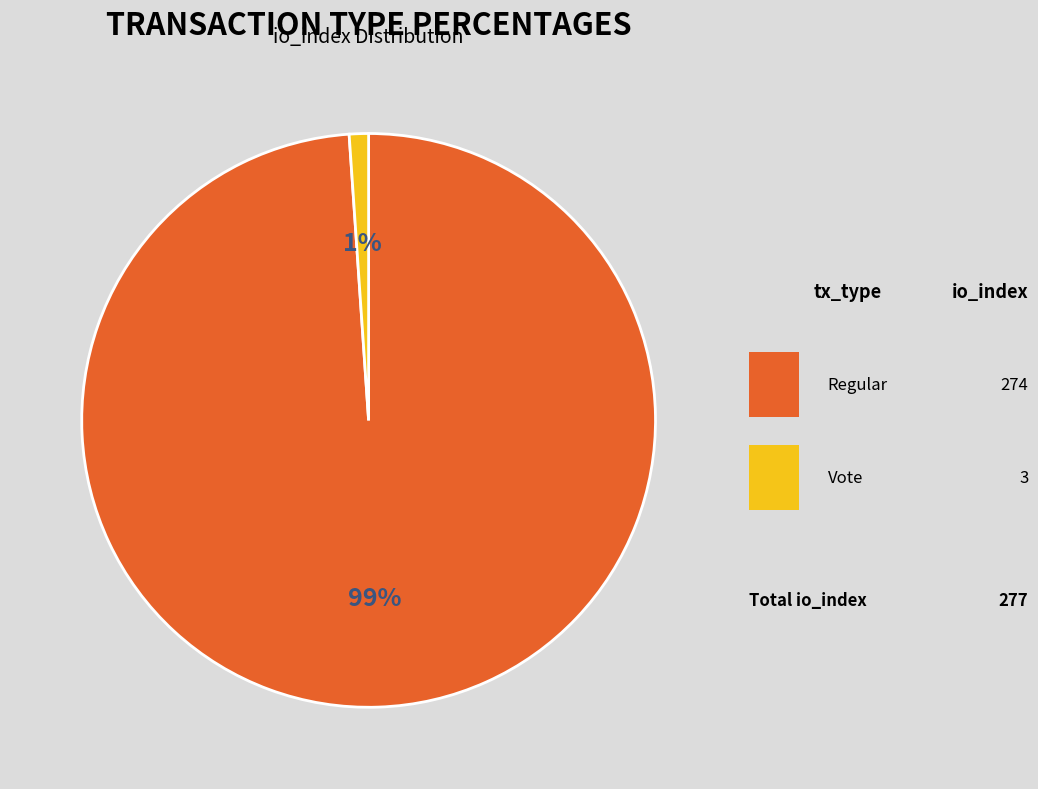

To the nearest percent, what portion does Regular represent?

99%